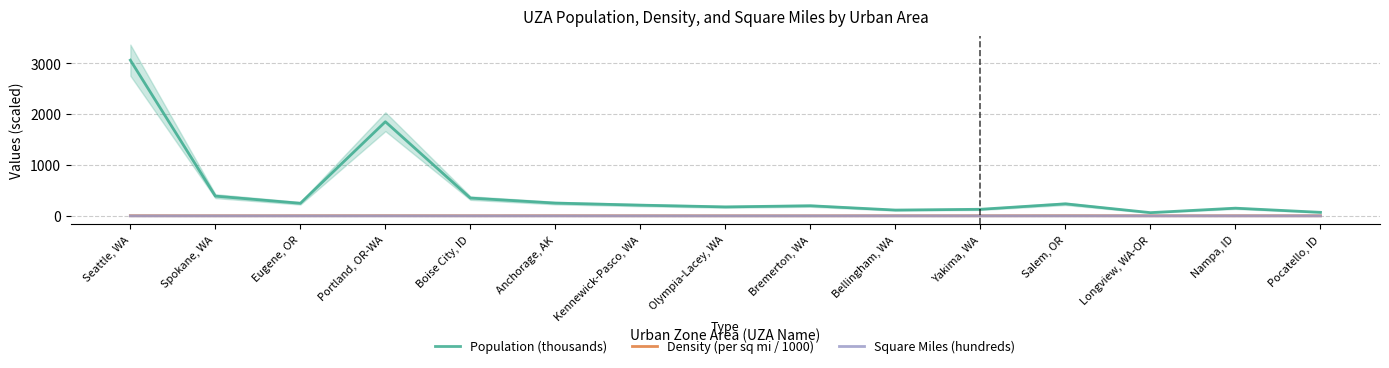

Is it true that Population (thousands) equals 1849.9 at Portland, OR-WA?

True